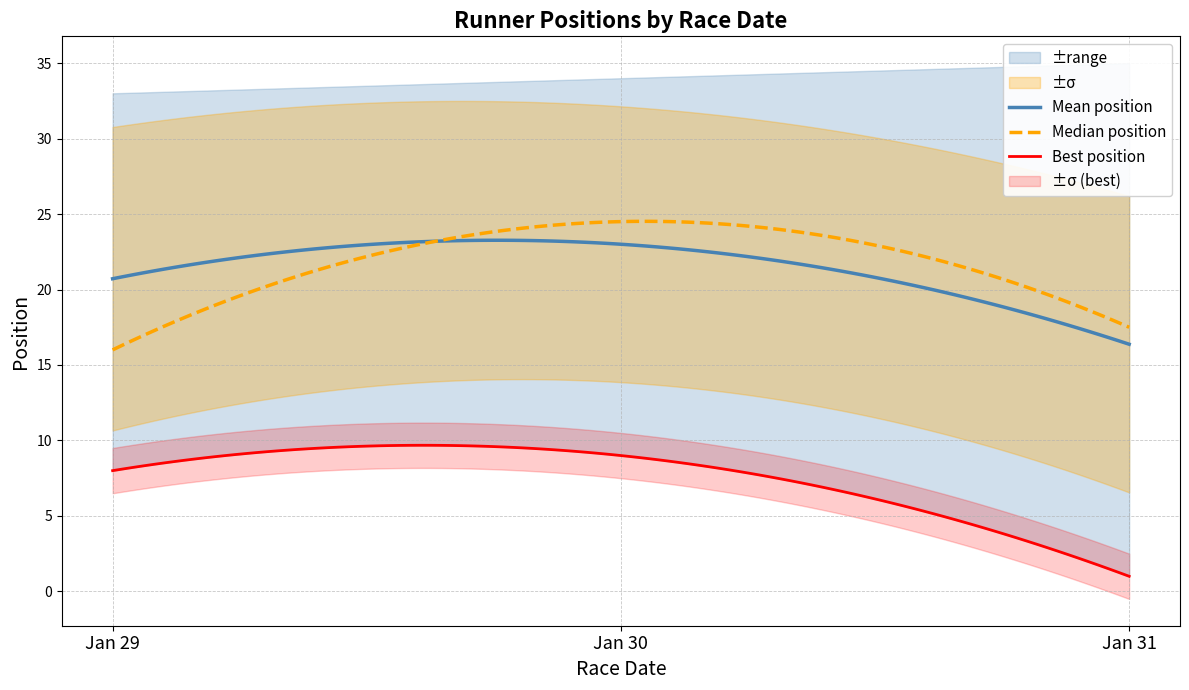

What is the maximum value for Mean position?

23.3